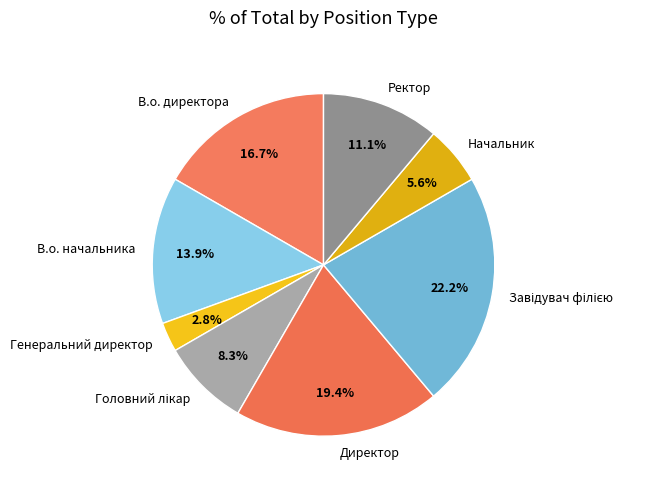

How many slices are in this pie chart?

8